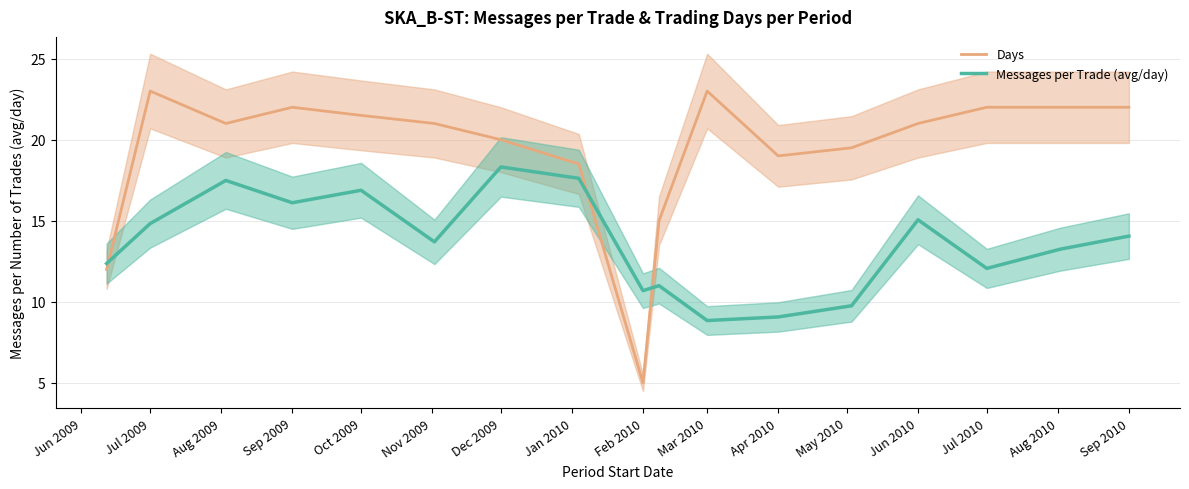

What is the difference between the second highest and second lowest values in the Days series?

11.0